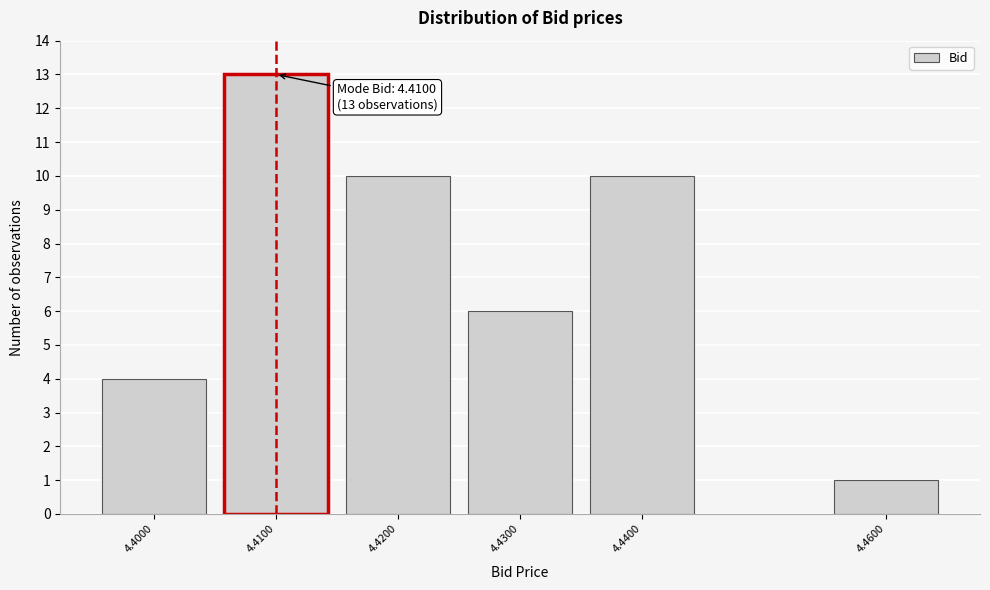

Reading right to left, list all the values displayed in this chart.

4.4600=1	4.4400=10	4.4300=6	4.4200=10	4.4100=13	4.4000=4